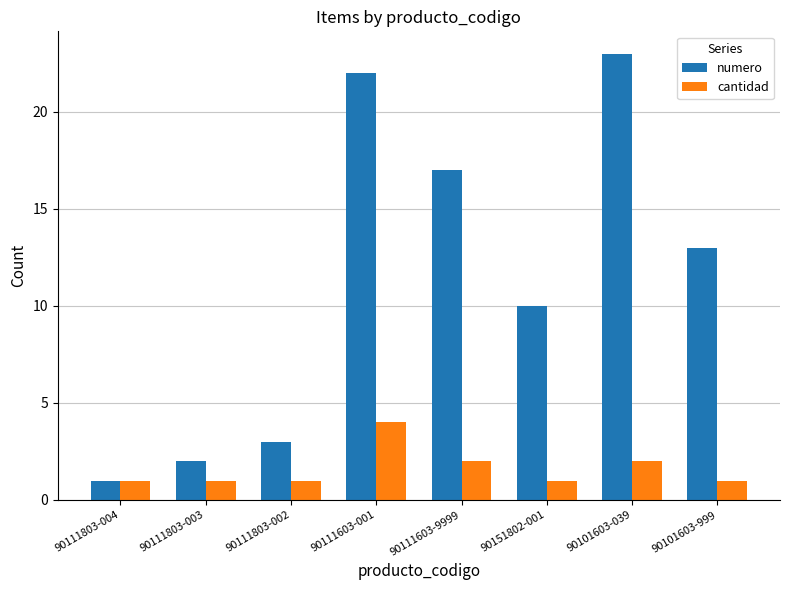

Reading left to right, what are all the values shown in this chart?

numero: 1	2	3	22	17	10	23	13
cantidad: 1	1	1	4	2	1	2	1